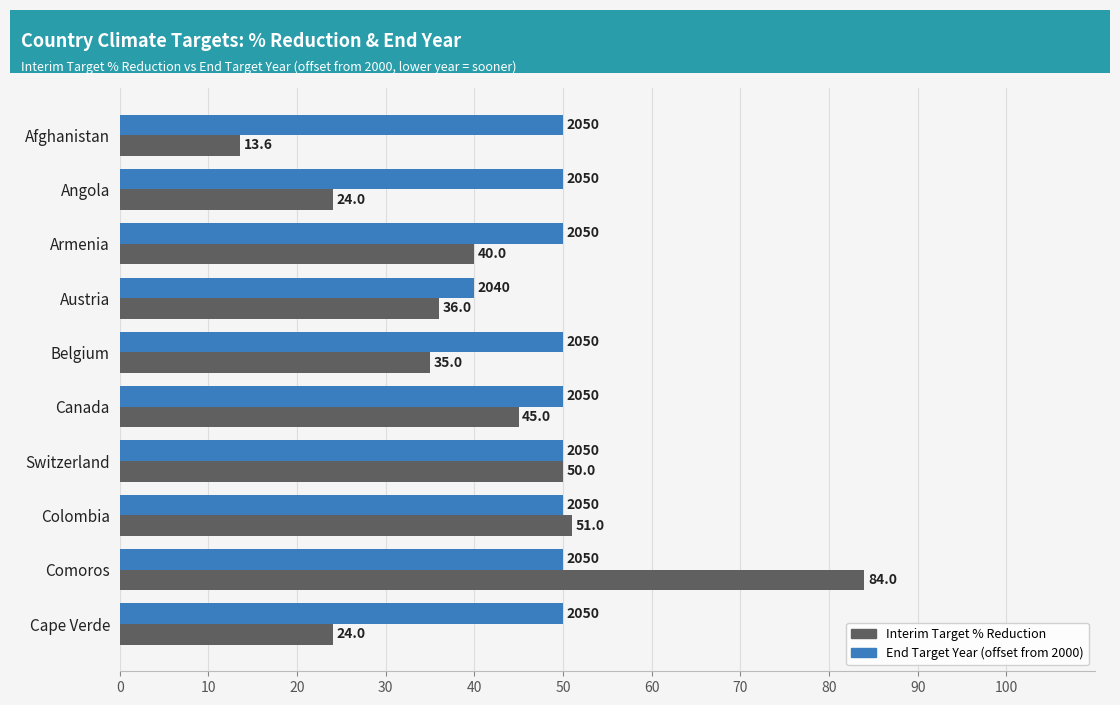

At which label is Interim Target % Reduction closest to 48?

Switzerland